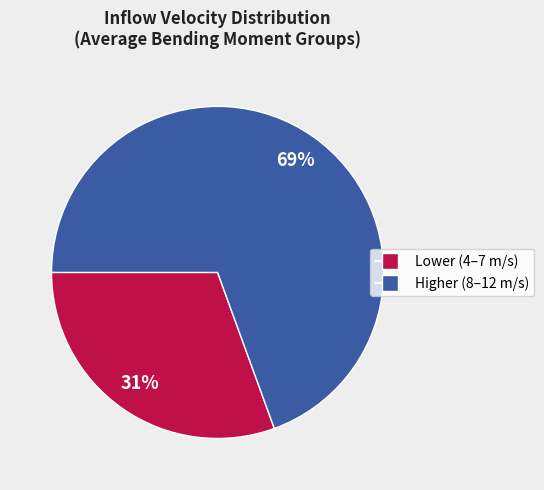

To the nearest percent, what is the average slice percentage?

50%